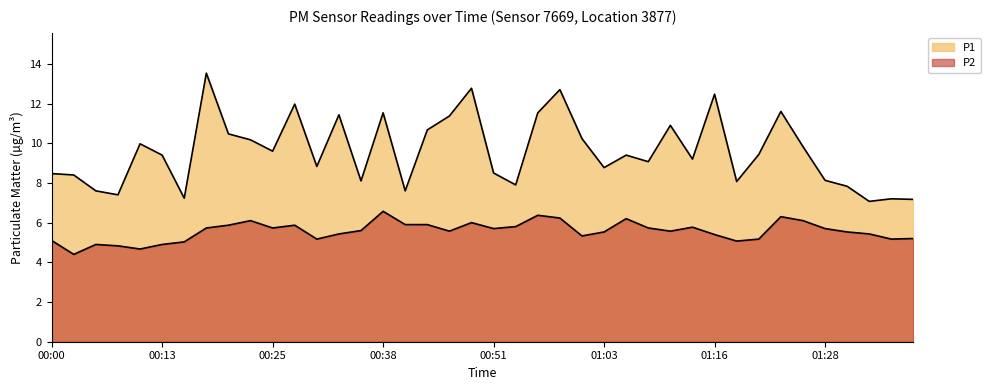

Does the chart display data point markers on the line(s)?

No